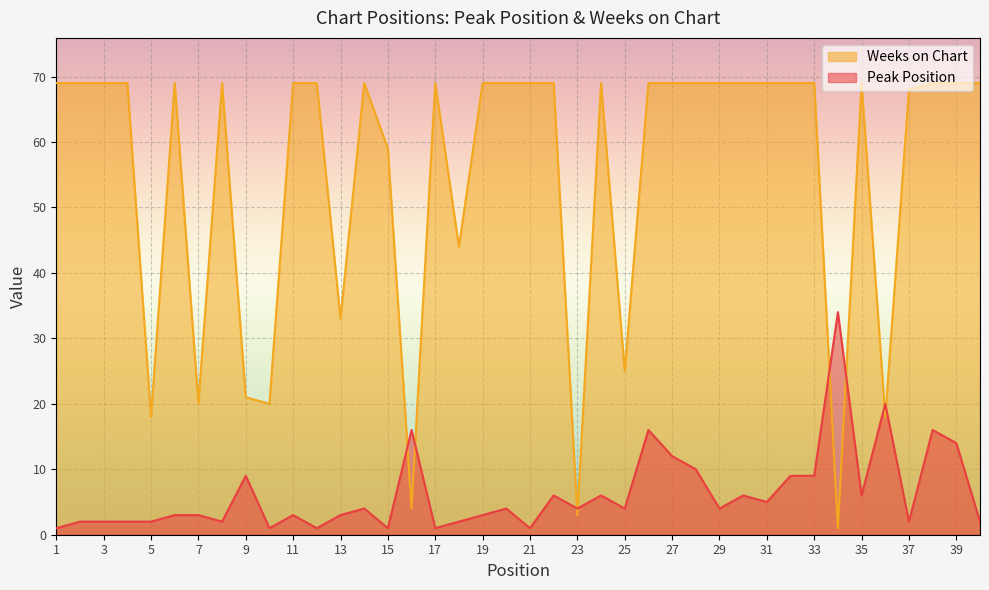

At how many categories does at least one series exceed 6?

39